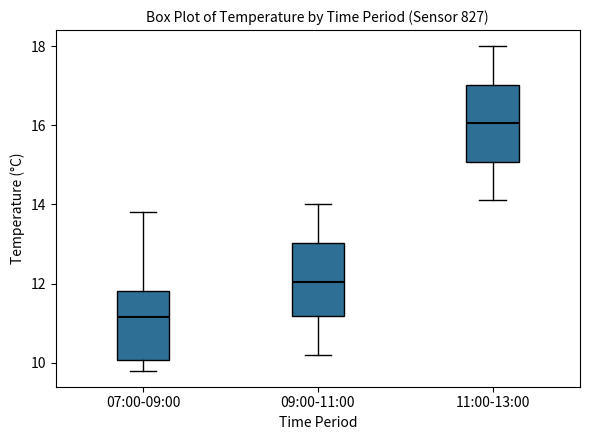

Reading left to right, read every box against the y-axis: the position of its median line, the range the box covers, and the ends of its whiskers. The values are not printed on the chart, so give them approximately, as read against the axis.

07:00-09:00: median 11.2, box 10.0 to 11.8, whiskers 9.8 to 13.8
09:00-11:00: median 12.0, box 11.2 to 13.0, whiskers 10.2 to 14.0
11:00-13:00: median 16.0, box 15.0 to 17.0, whiskers 14.2 to 18.0